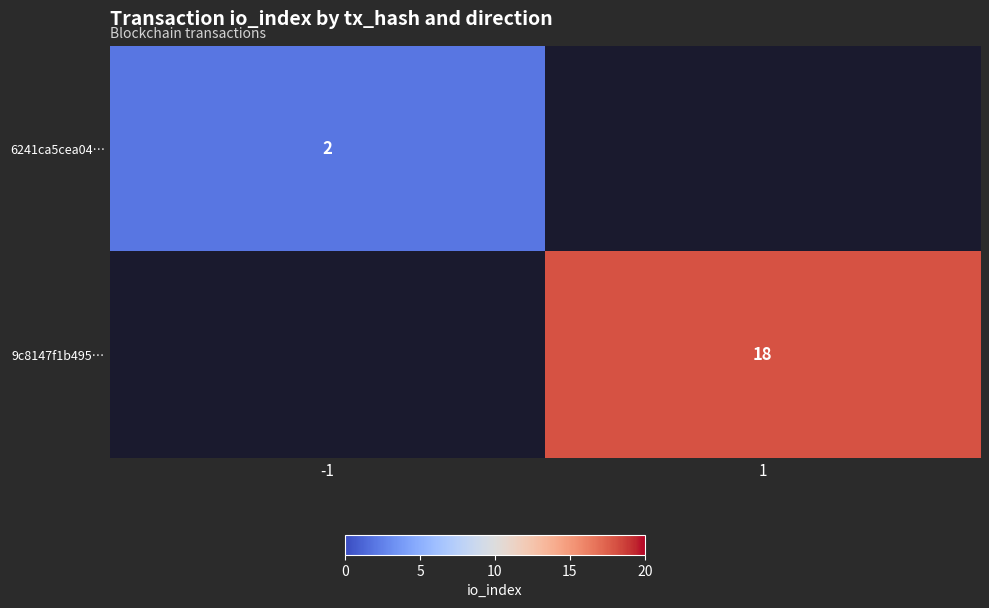

Which label corresponds to the smallest value in the chart?

-1